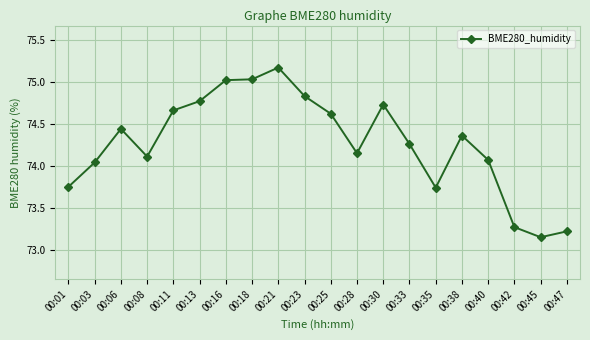

At which category does the data reach its first local valley?

00:08